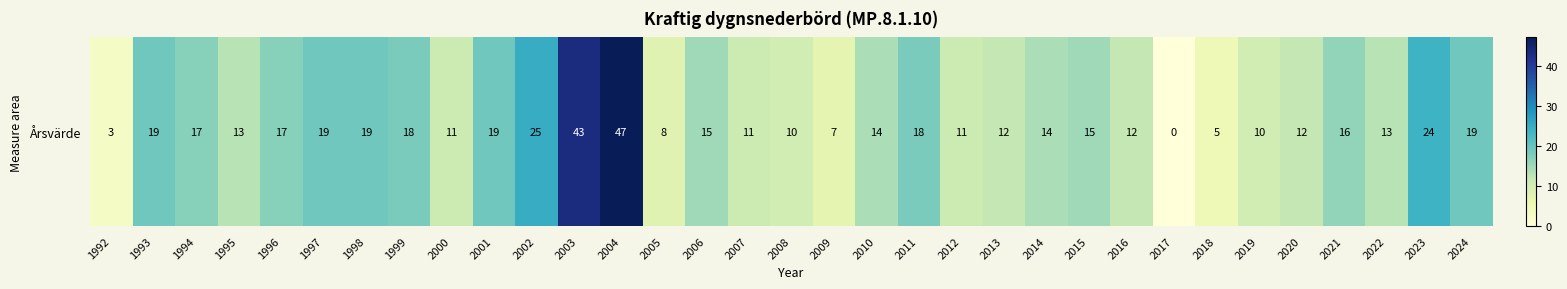

The value at 2019 is 3. True or false?

False